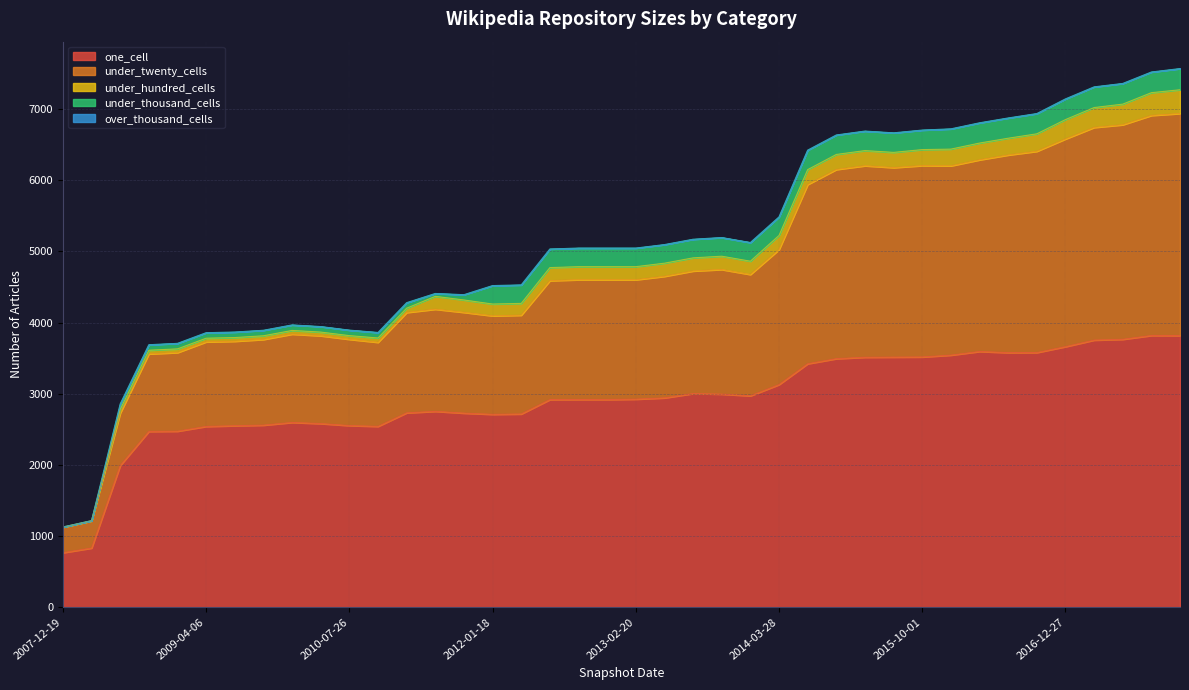

What is the lowest value of the under_twenty_cells series?

357